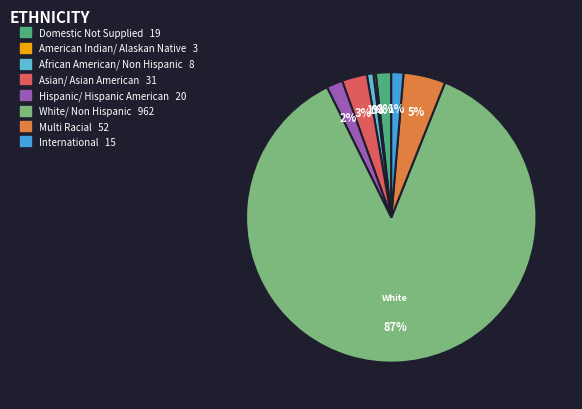

To the nearest percent, what is the average slice percentage?

12%